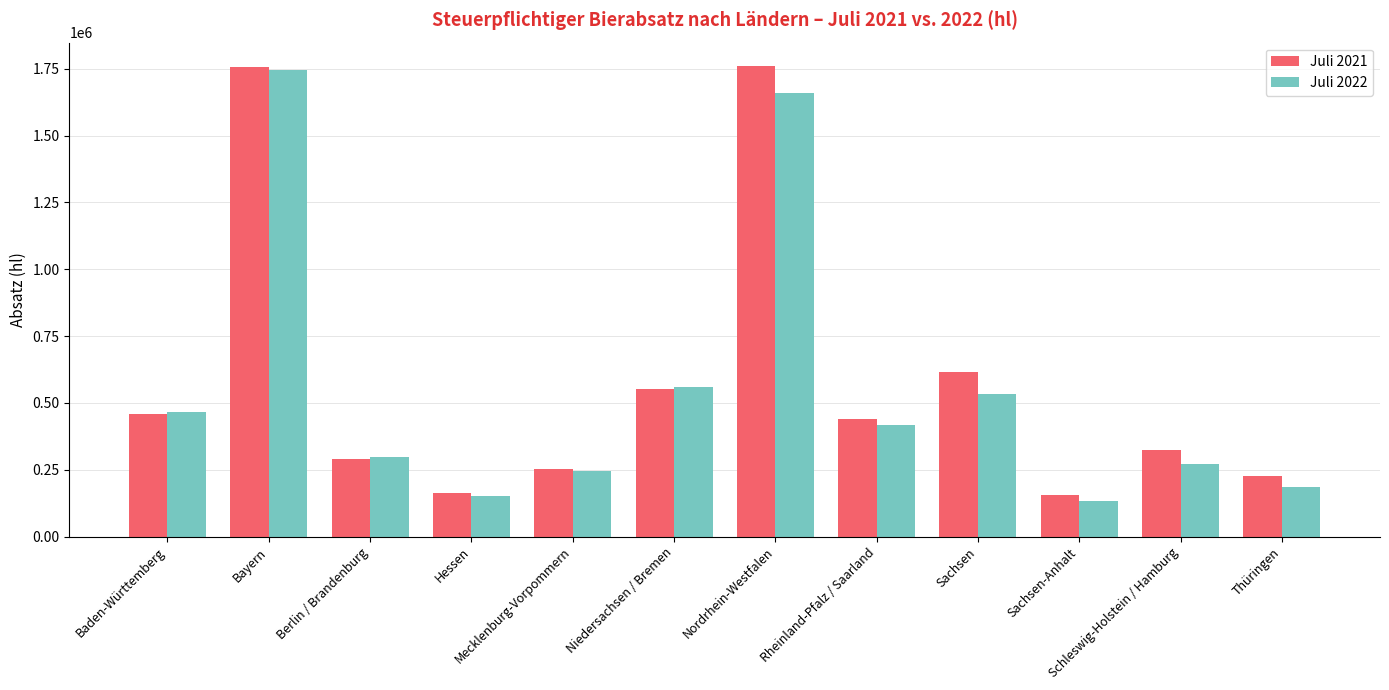

At which label does Juli 2022 first exceed 418263?

Baden-Württemberg